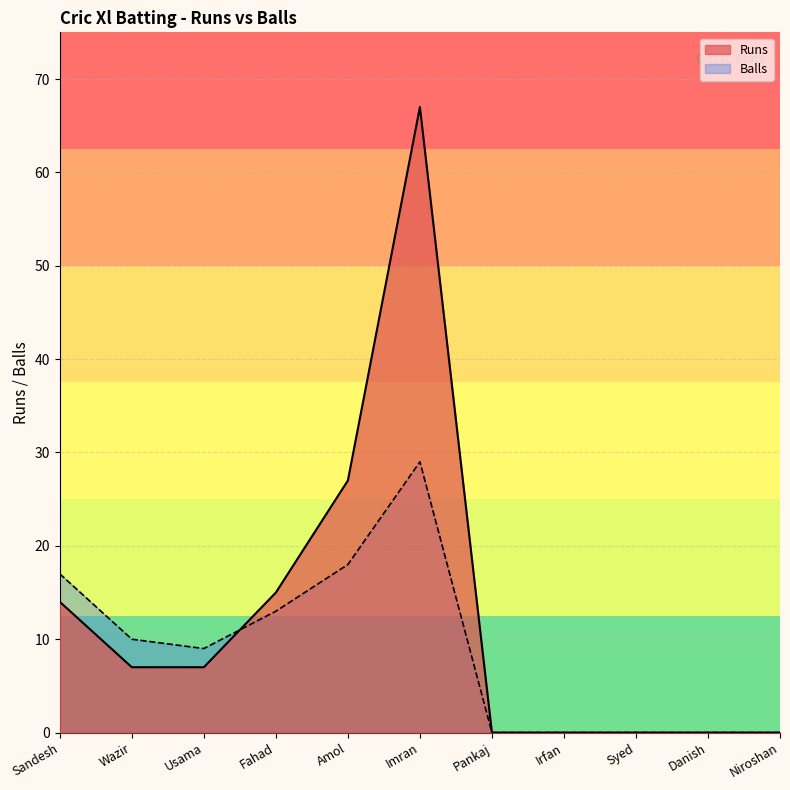

Is it true that the value at Sandesh is 7?

False